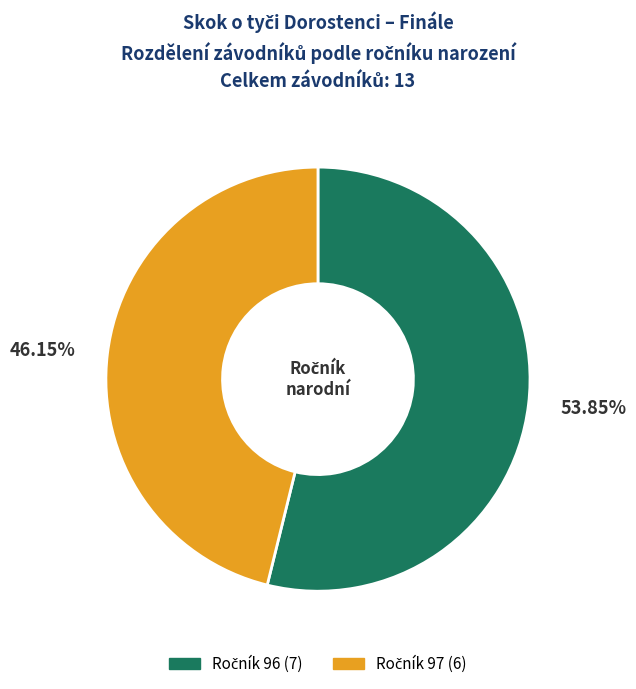

Does any single category account for the majority?

Yes